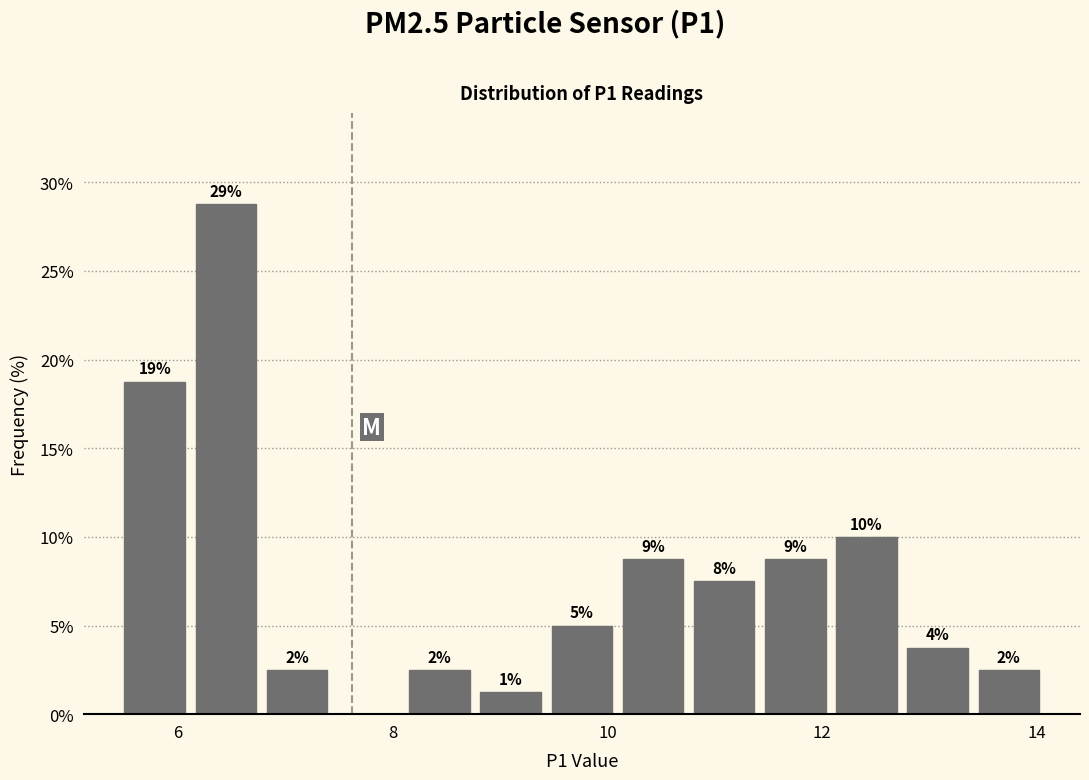

Read against the x-axis, roughly where is the centre of the tallest bar?

6.4